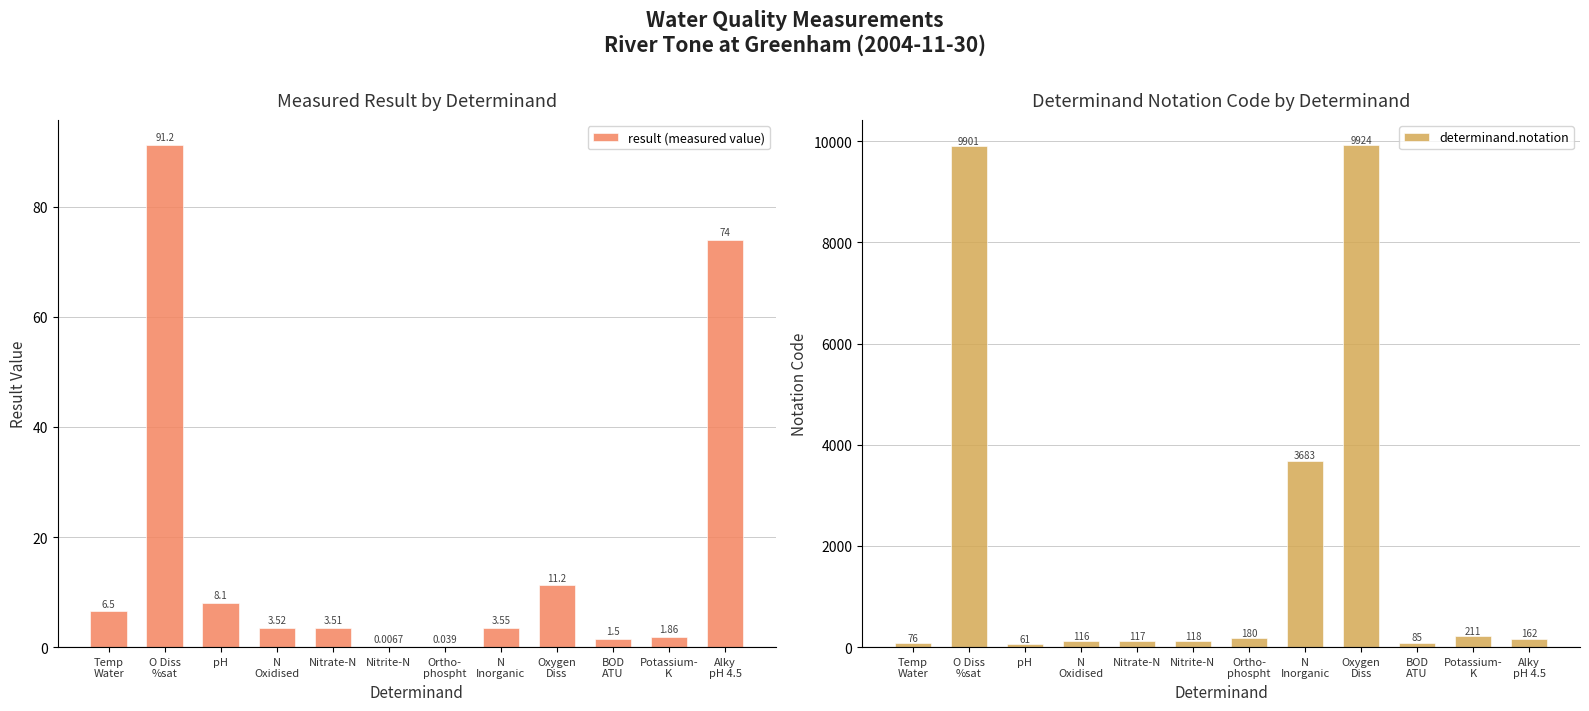

What is the sum of the determinand.notation values at Ortho-
phospht and Oxygen
Diss?

10104